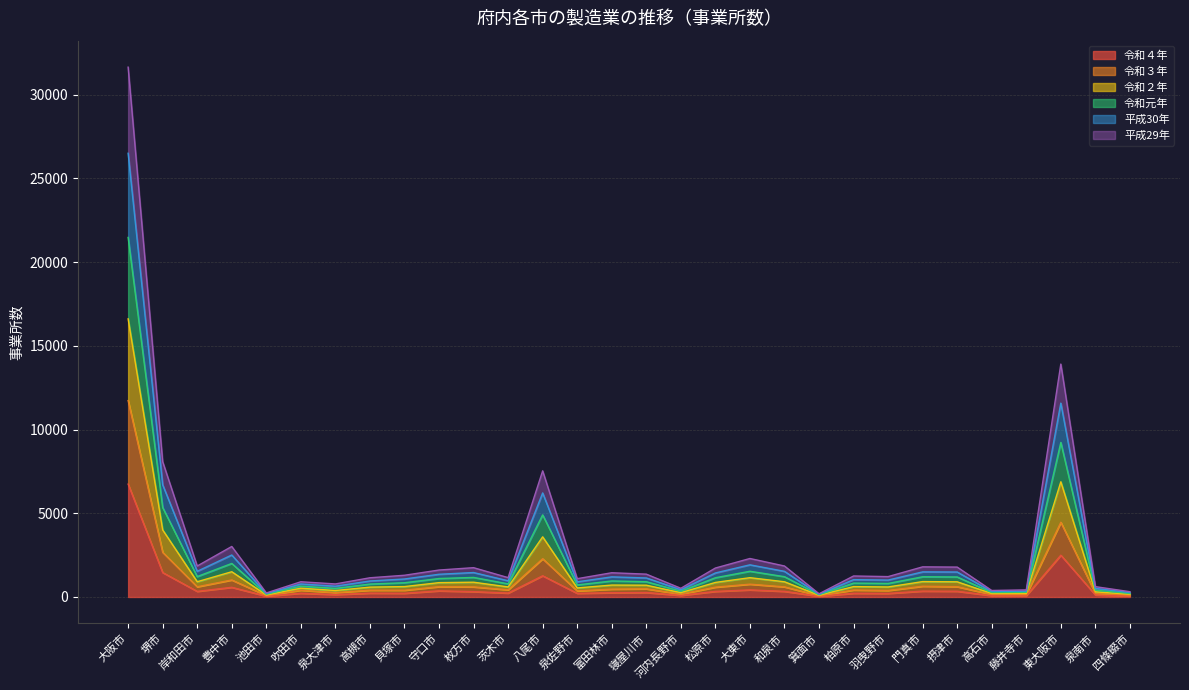

At which label does 令和４年 reach its peak?

大阪市